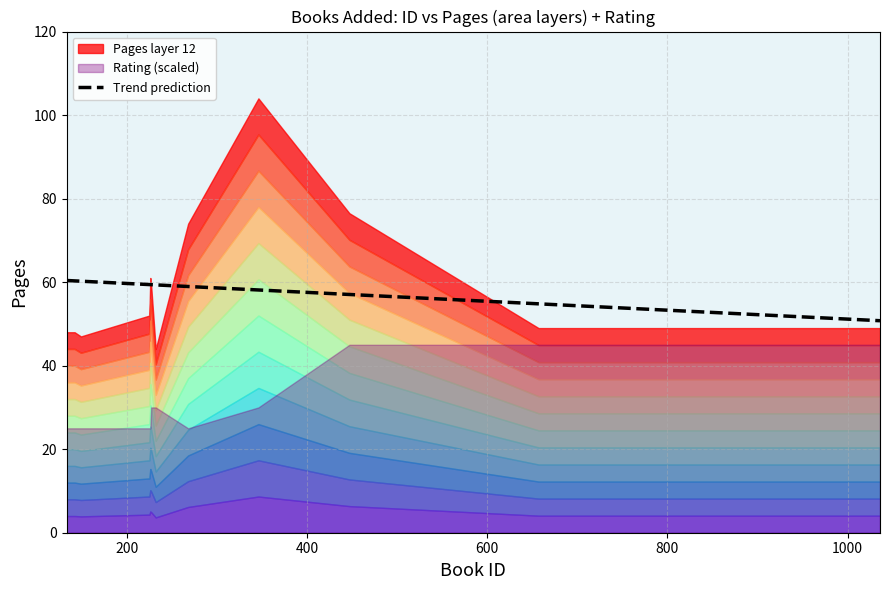

What is the highest value of the Trend prediction series?

60.4